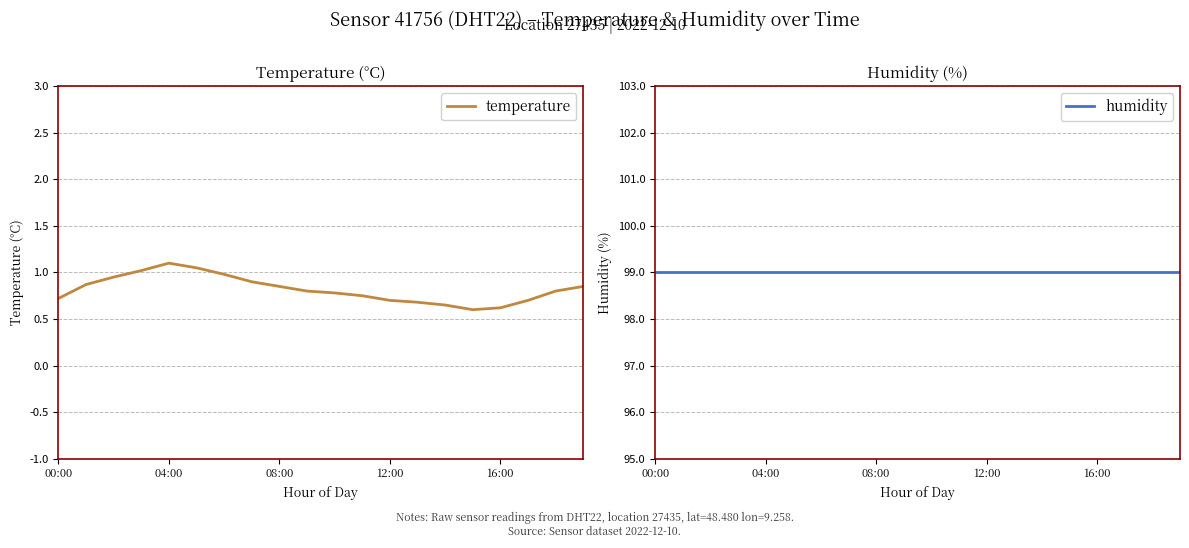

True or false: temperature has a value of 0.7 at 00:00.

True